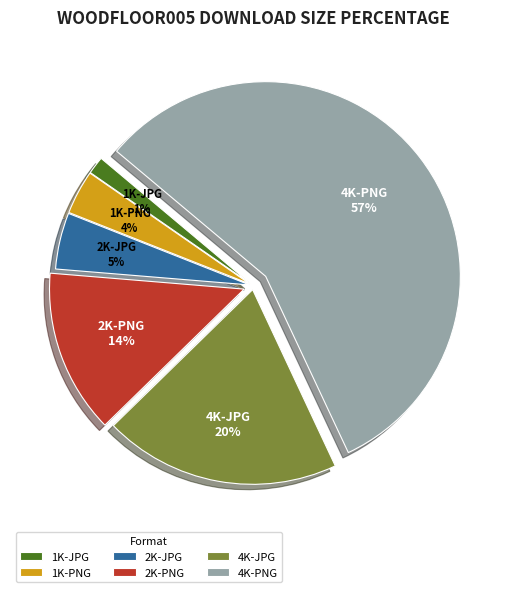

Combined, do 1K-PNG and 2K-JPG account for over 50%?

No